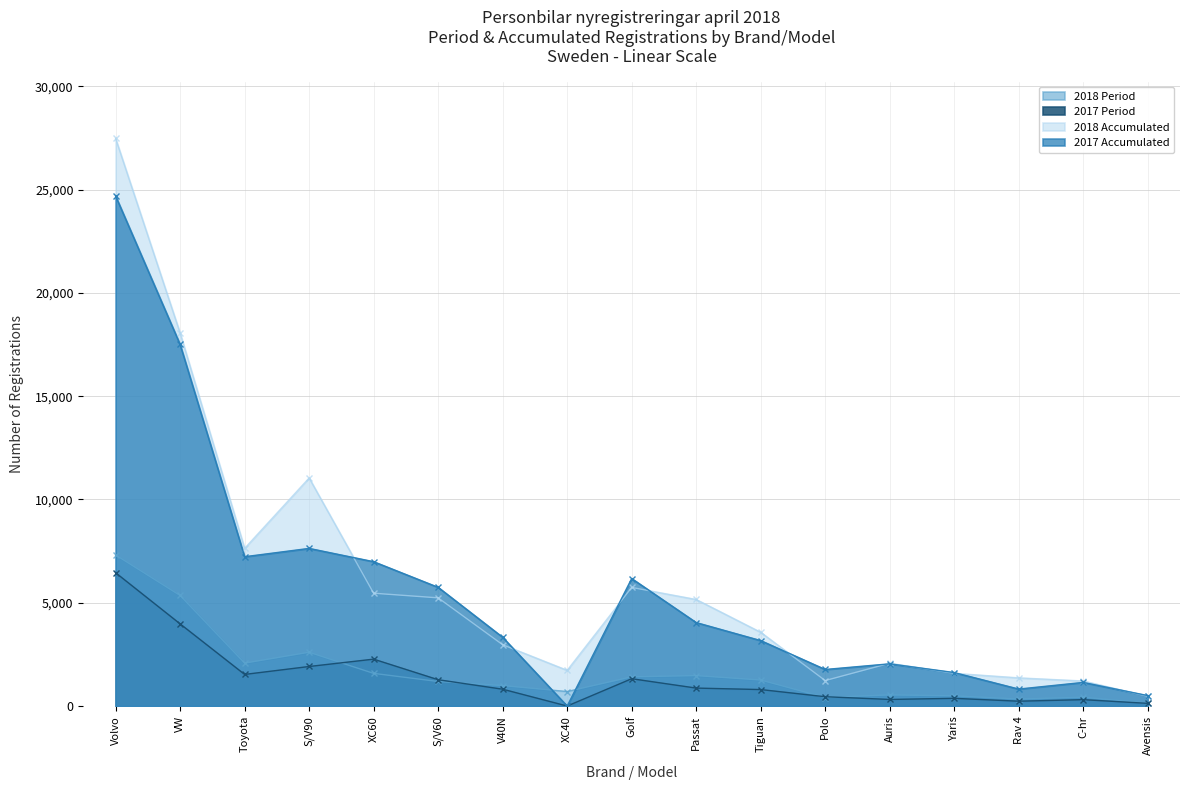

The value of 2017 Period at Rav 4 is 373. True or false?

False